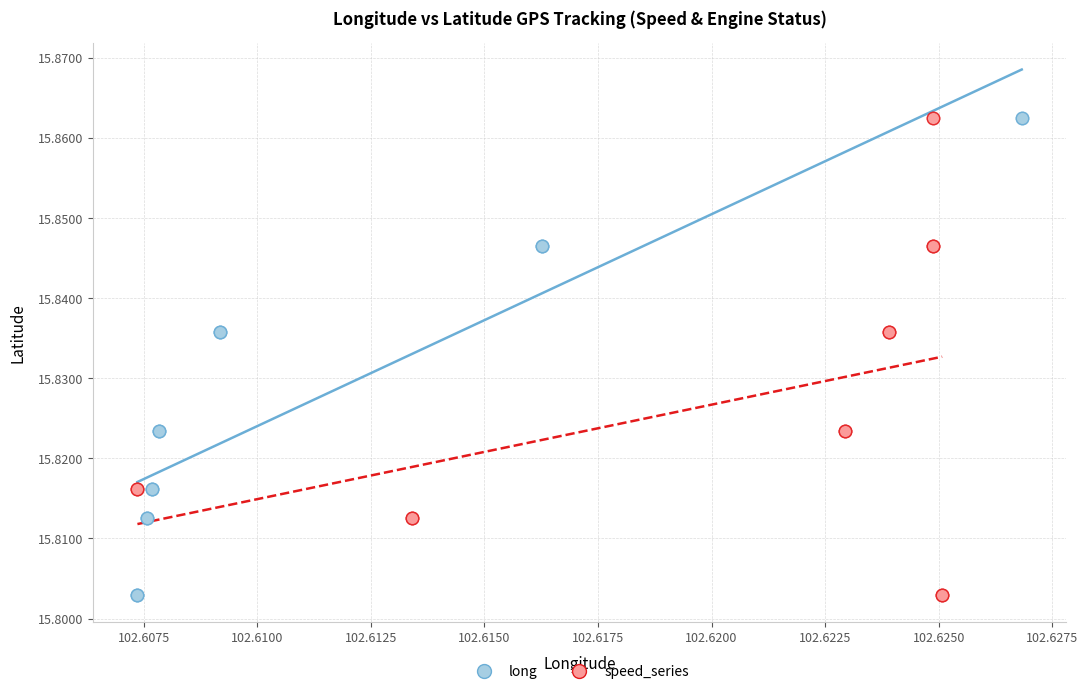

What are all the series names shown in the legend?

long, speed_series